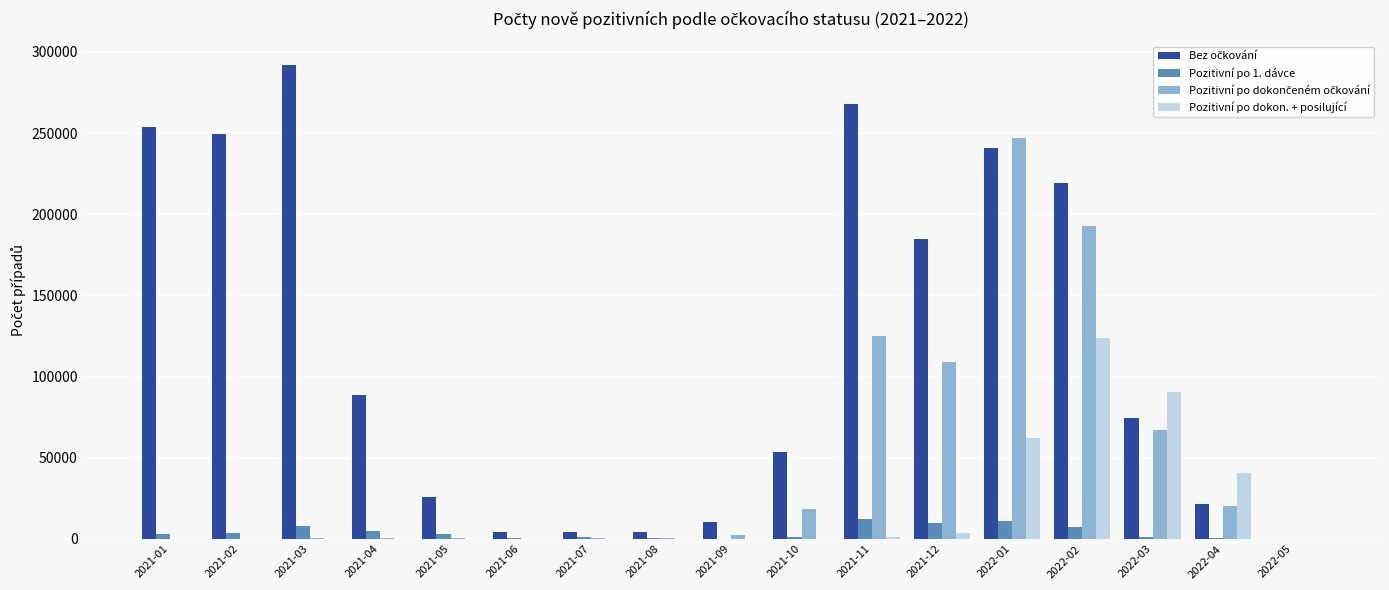

What is the greatest value displayed?

291863